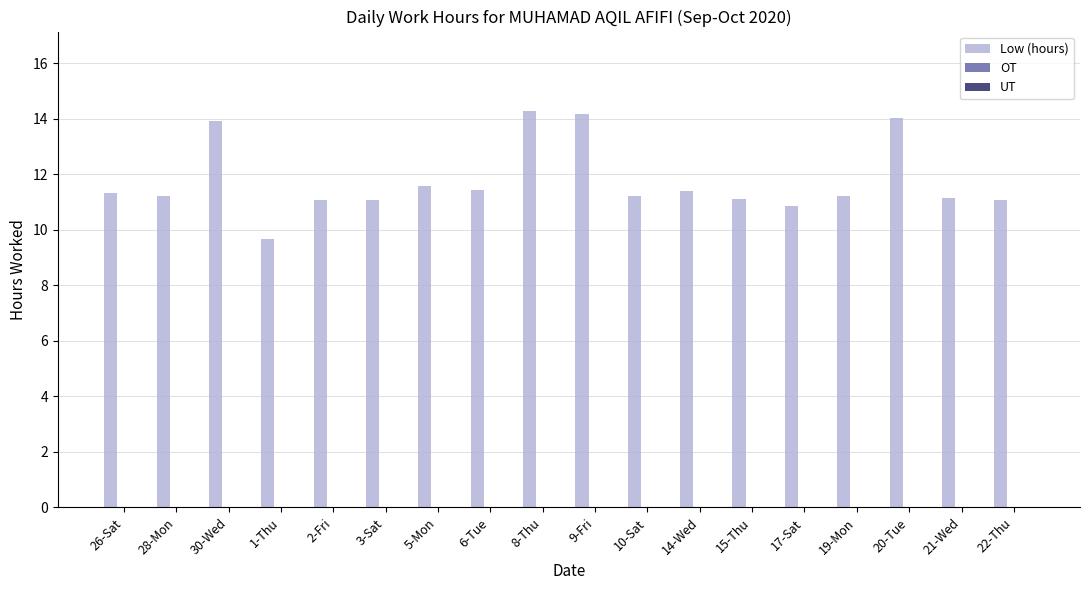

What position from the left is 15-Thu?

13